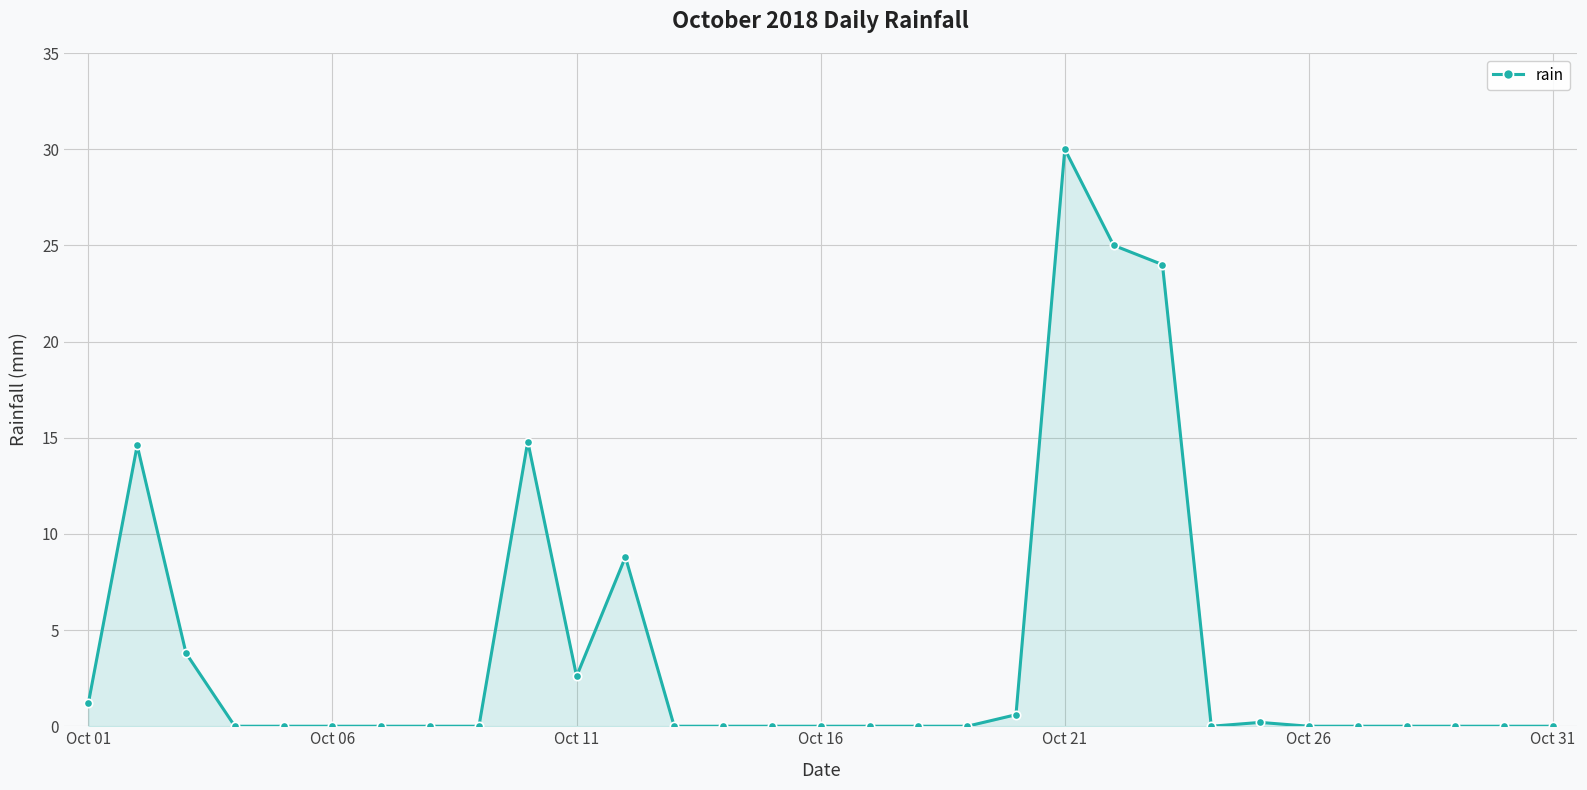

Reading right to left, list all the values displayed in this chart.

0.0	0.0	0.0	0.0	0.0	0.0	0.2	0.0	24.0	25.0	30.0	0.6	0.0	0.0	0.0	0.0	0.0	0.0	0.0	8.8	2.6	14.8	0.0	0.0	0.0	0.0	0.0	0.0	3.8	14.6	1.2